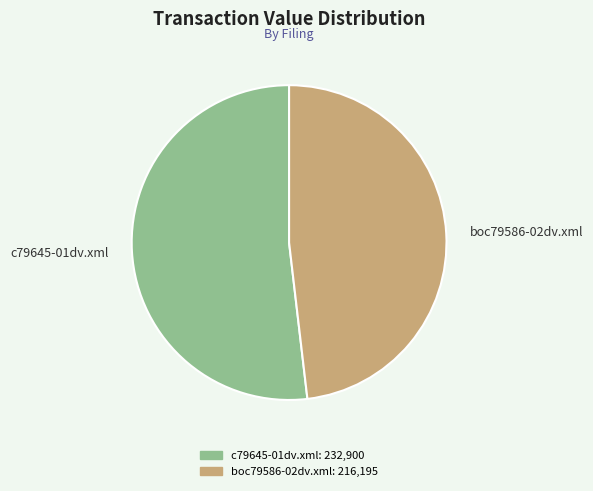

How many segments does this pie chart have?

2